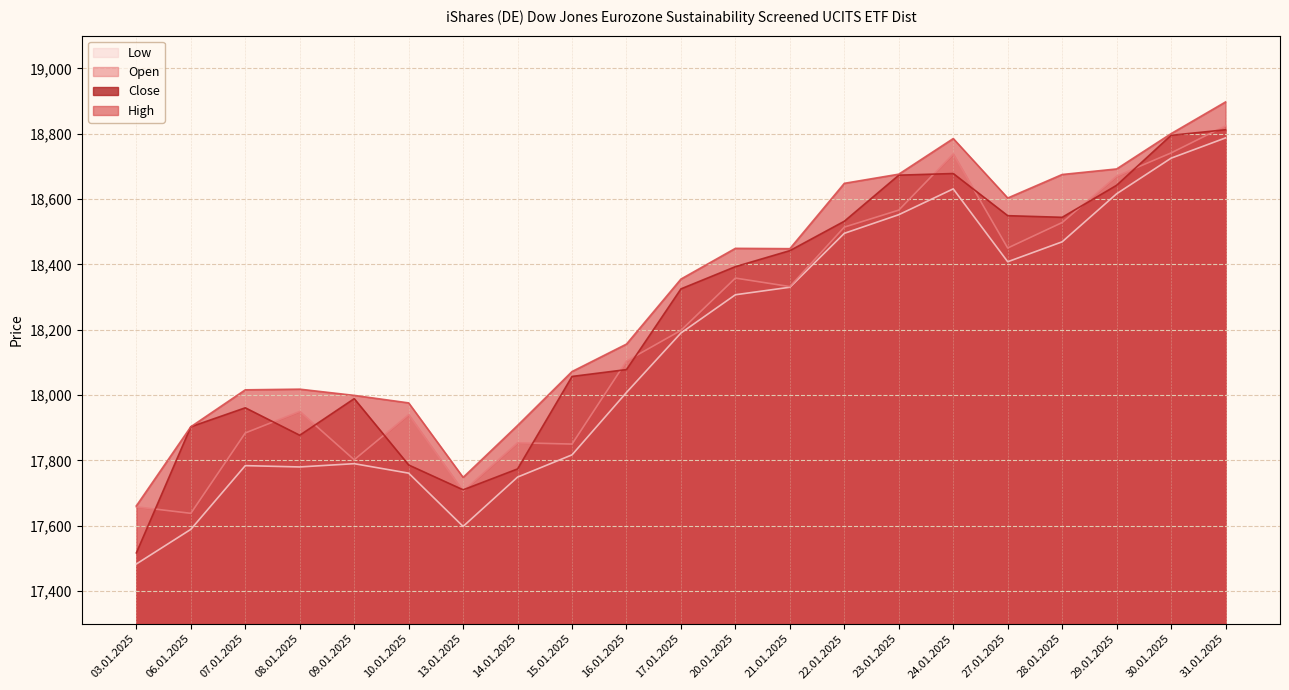

The value of Low at 06.01.2025 is 11829. True or false?

False